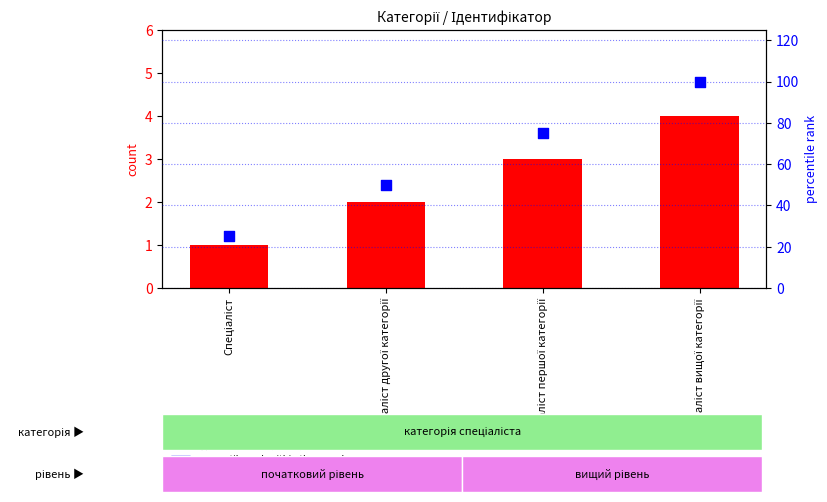

Which series has the largest total across all categories?

percentile rank within the sample